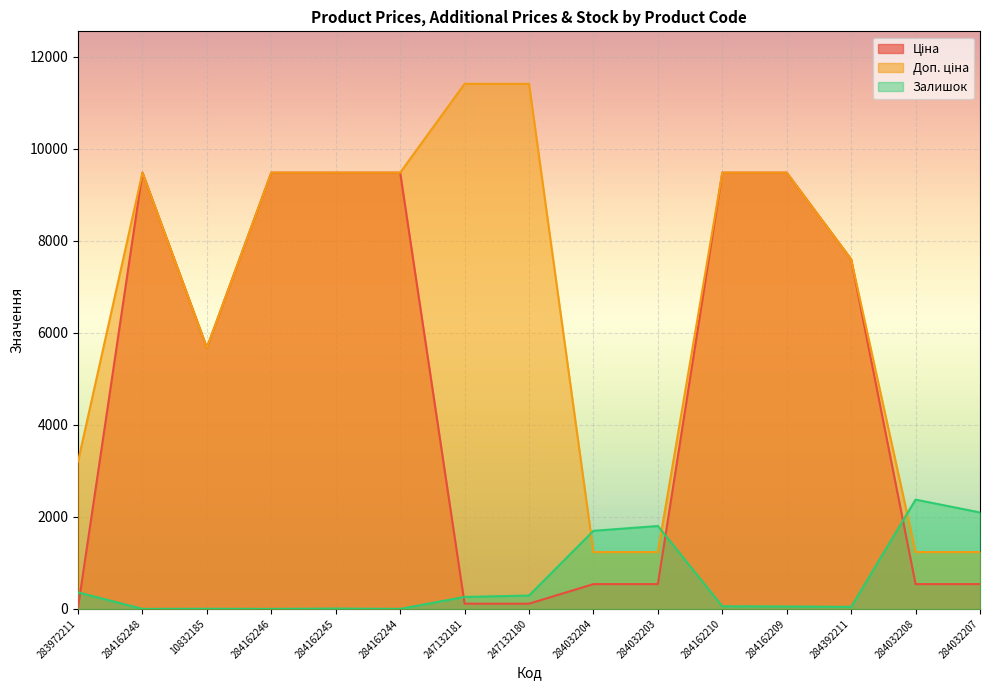

Between which two adjacent categories do Залишок and Доп. ціна first intersect?

247132180 and 284032204